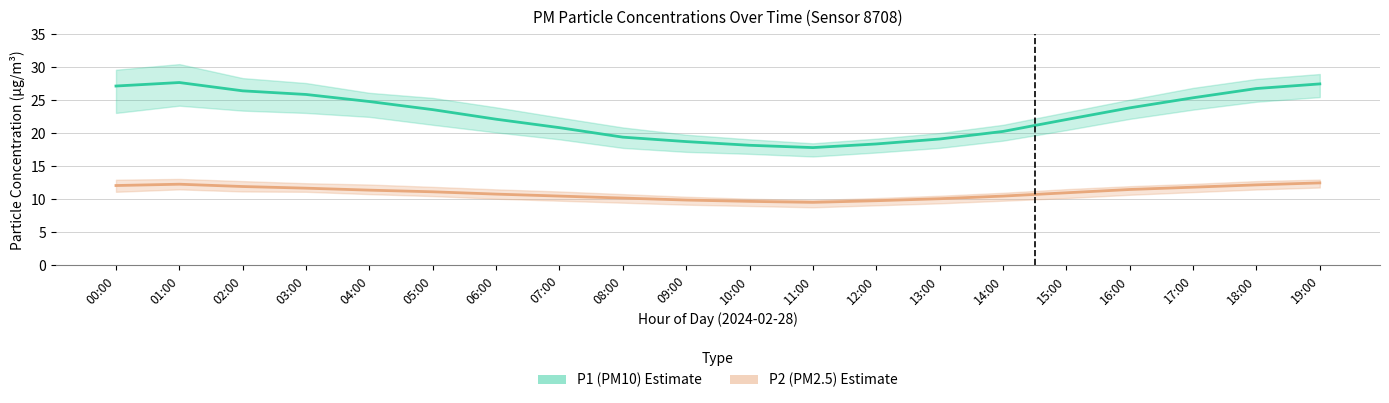

Which series has the largest total across all categories?

P1 (PM10) Estimate